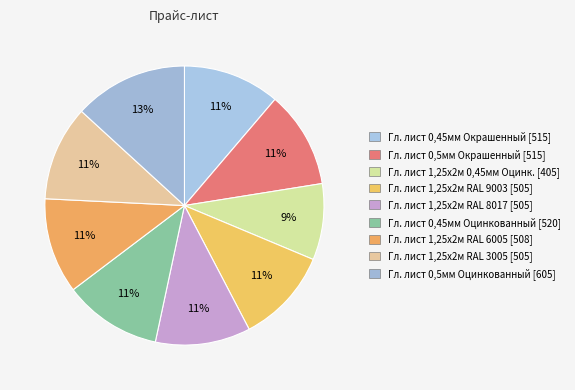

Is there any slice that represents more than half of the pie?

No